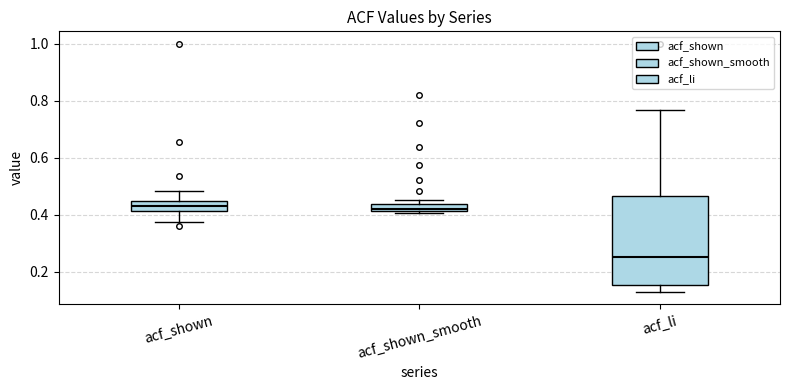

Which box is the tallest, from its lower edge to its upper edge?

acf_li